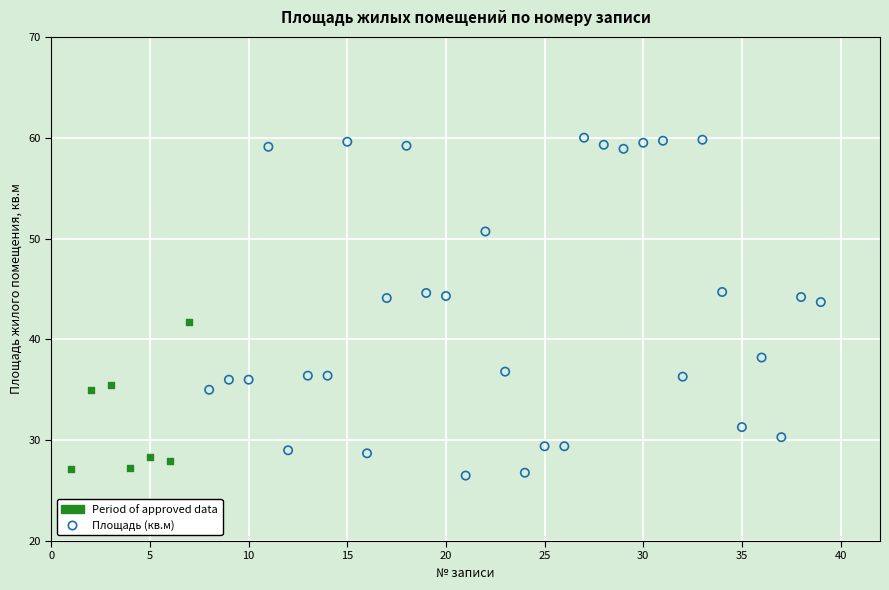

Which series has the widest spread of Y values?

Площадь (кв.м)